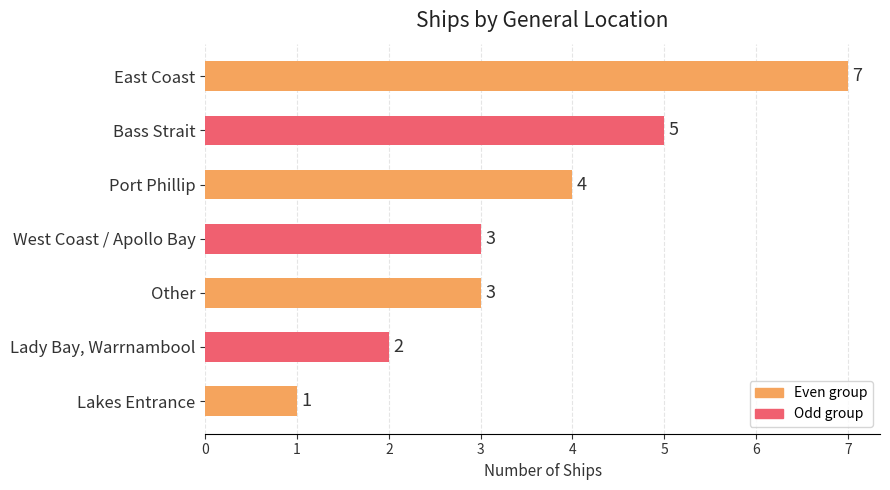

What is the minimum value shown in the chart?

1